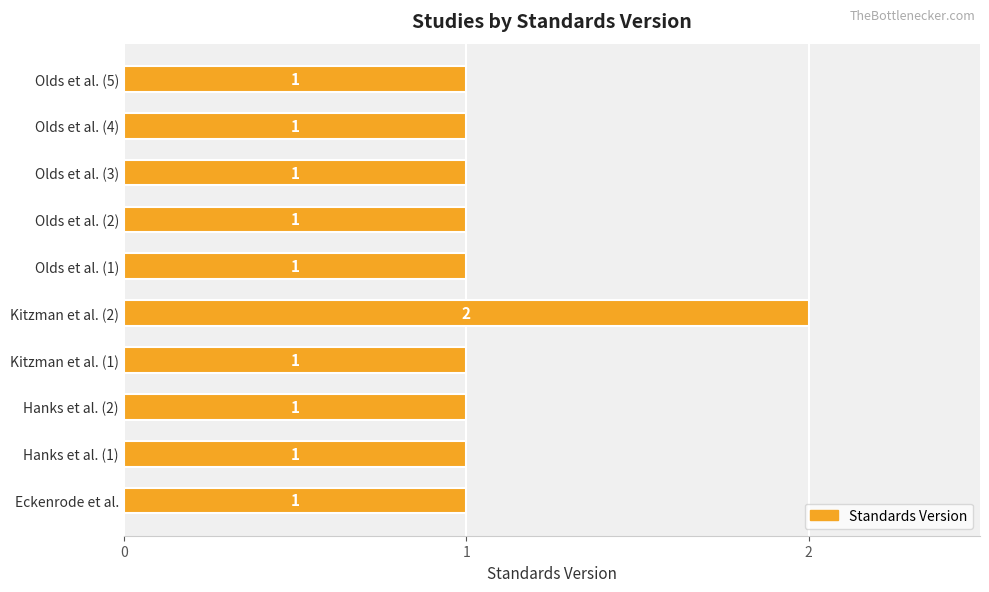

Reading bottom to top, list all the values displayed in this chart.

Eckenrode et al.=1	Hanks et al. (1)=1	Hanks et al. (2)=1	Kitzman et al. (1)=1	Kitzman et al. (2)=2	Olds et al. (1)=1	Olds et al. (2)=1	Olds et al. (3)=1	Olds et al. (4)=1	Olds et al. (5)=1